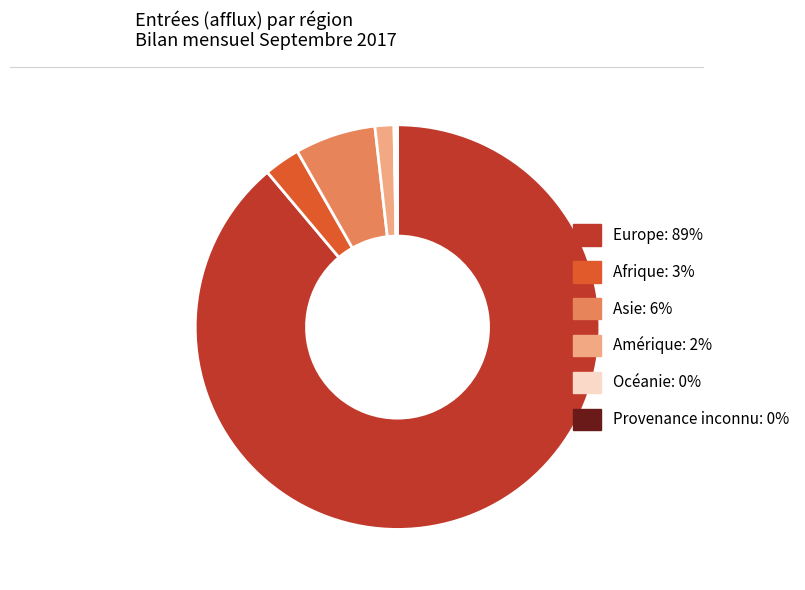

Which category has the biggest portion of the pie?

Europe: 89%